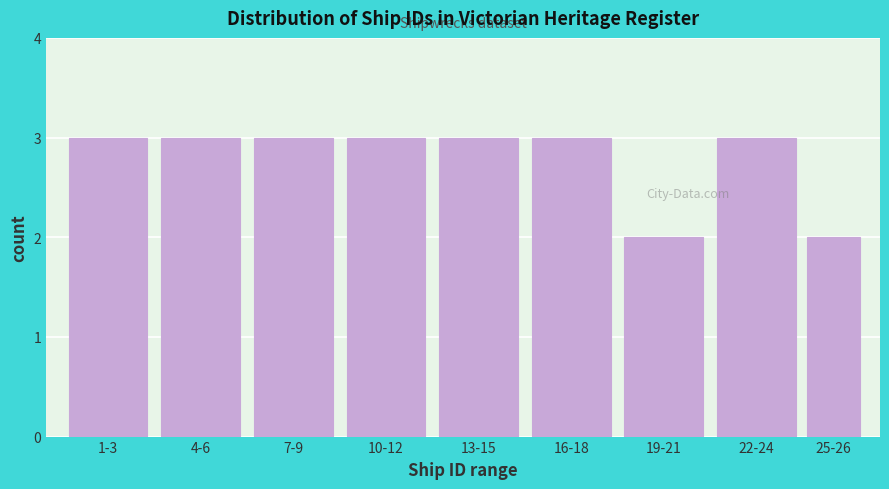

Reading right to left, extract all data points from this chart.

2	3	2	3	3	3	3	3	3